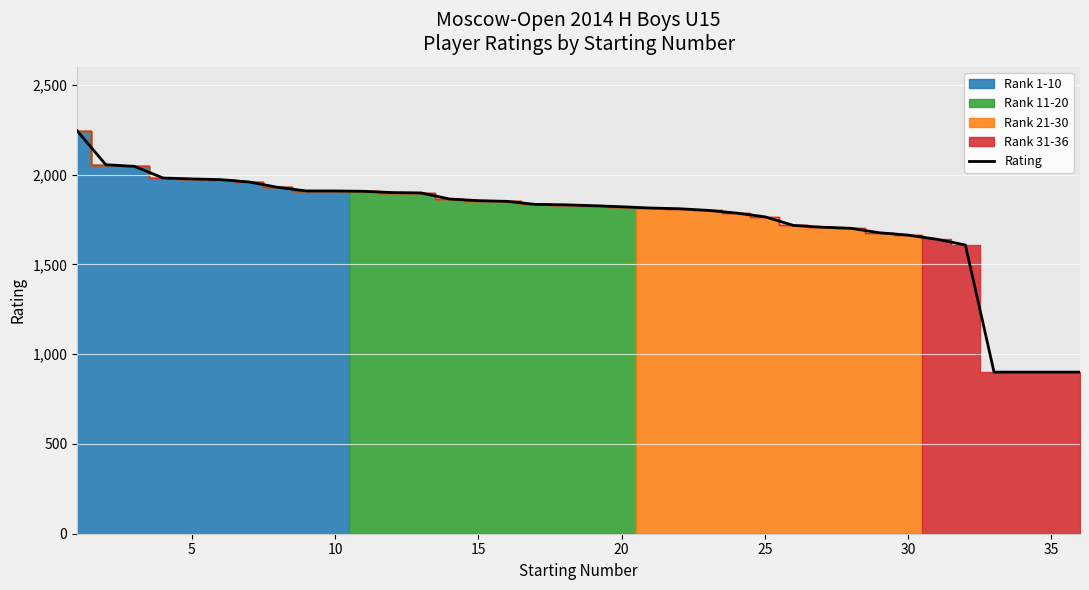

What is the maximum value for Rating?

2244